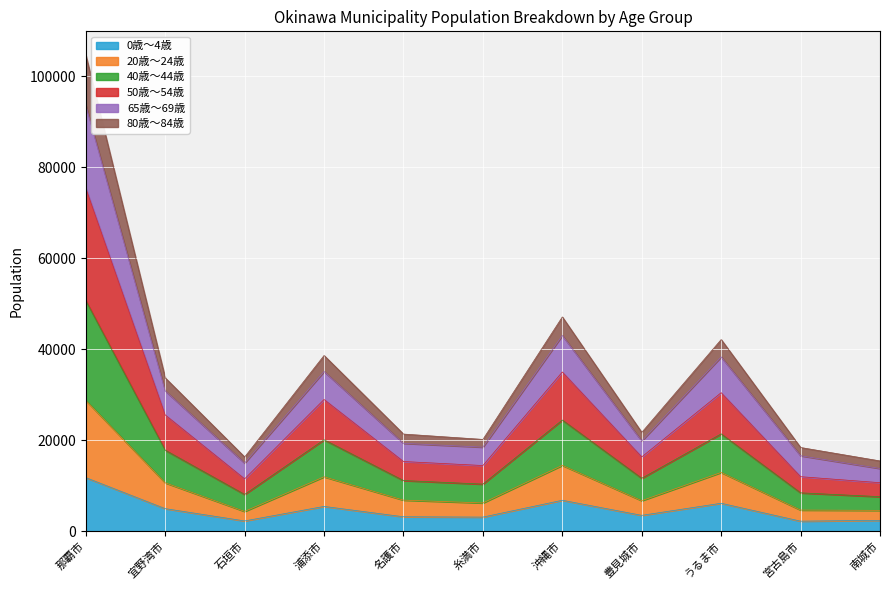

Where is the first local maximum for 20歳～24歳?

浦添市